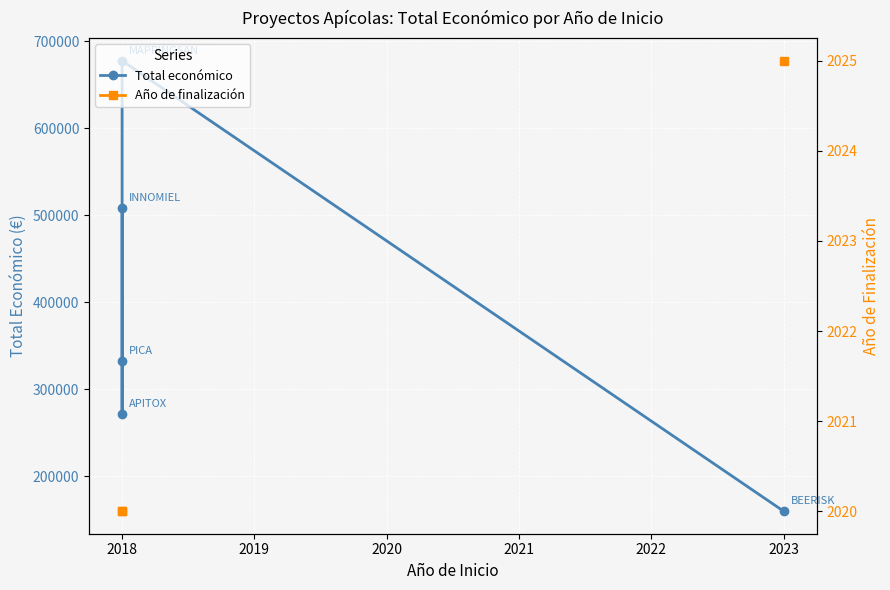

True or false: Año de finalización and Total económico cross at least once.

False